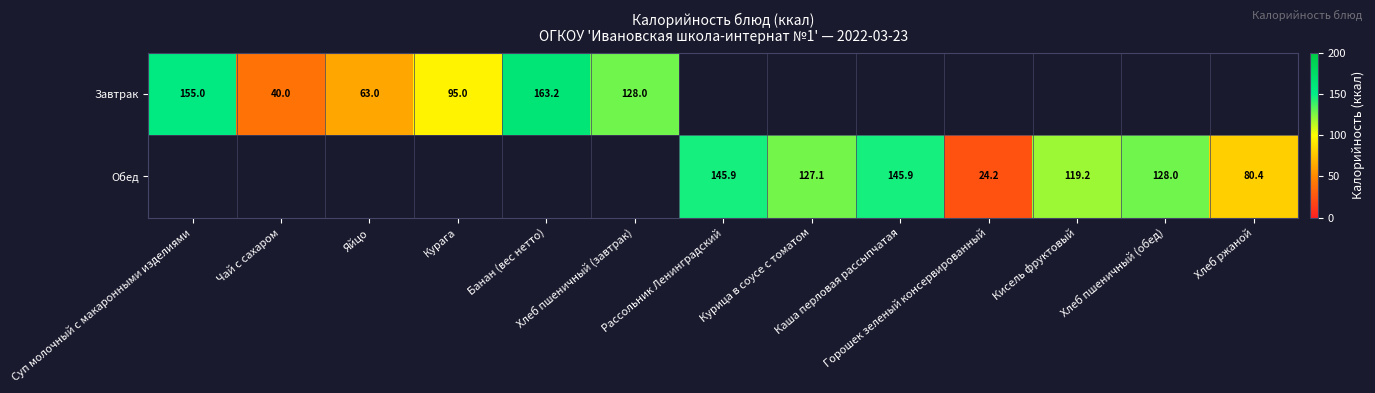

What value does the Обед series have at Курица в соусе с томатом?

127.1